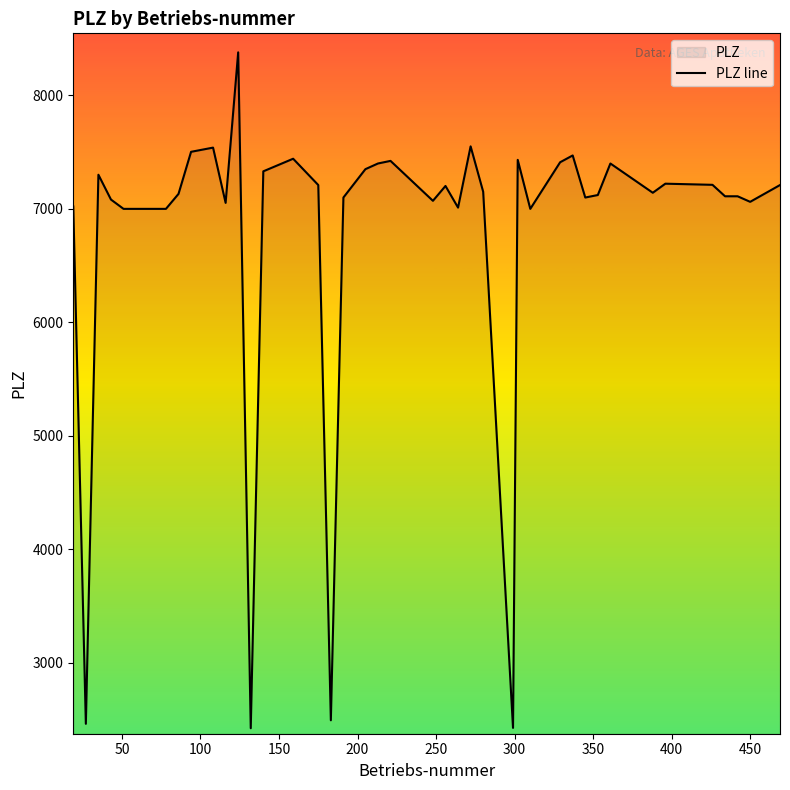

What is the minimum value shown in the chart?

2421